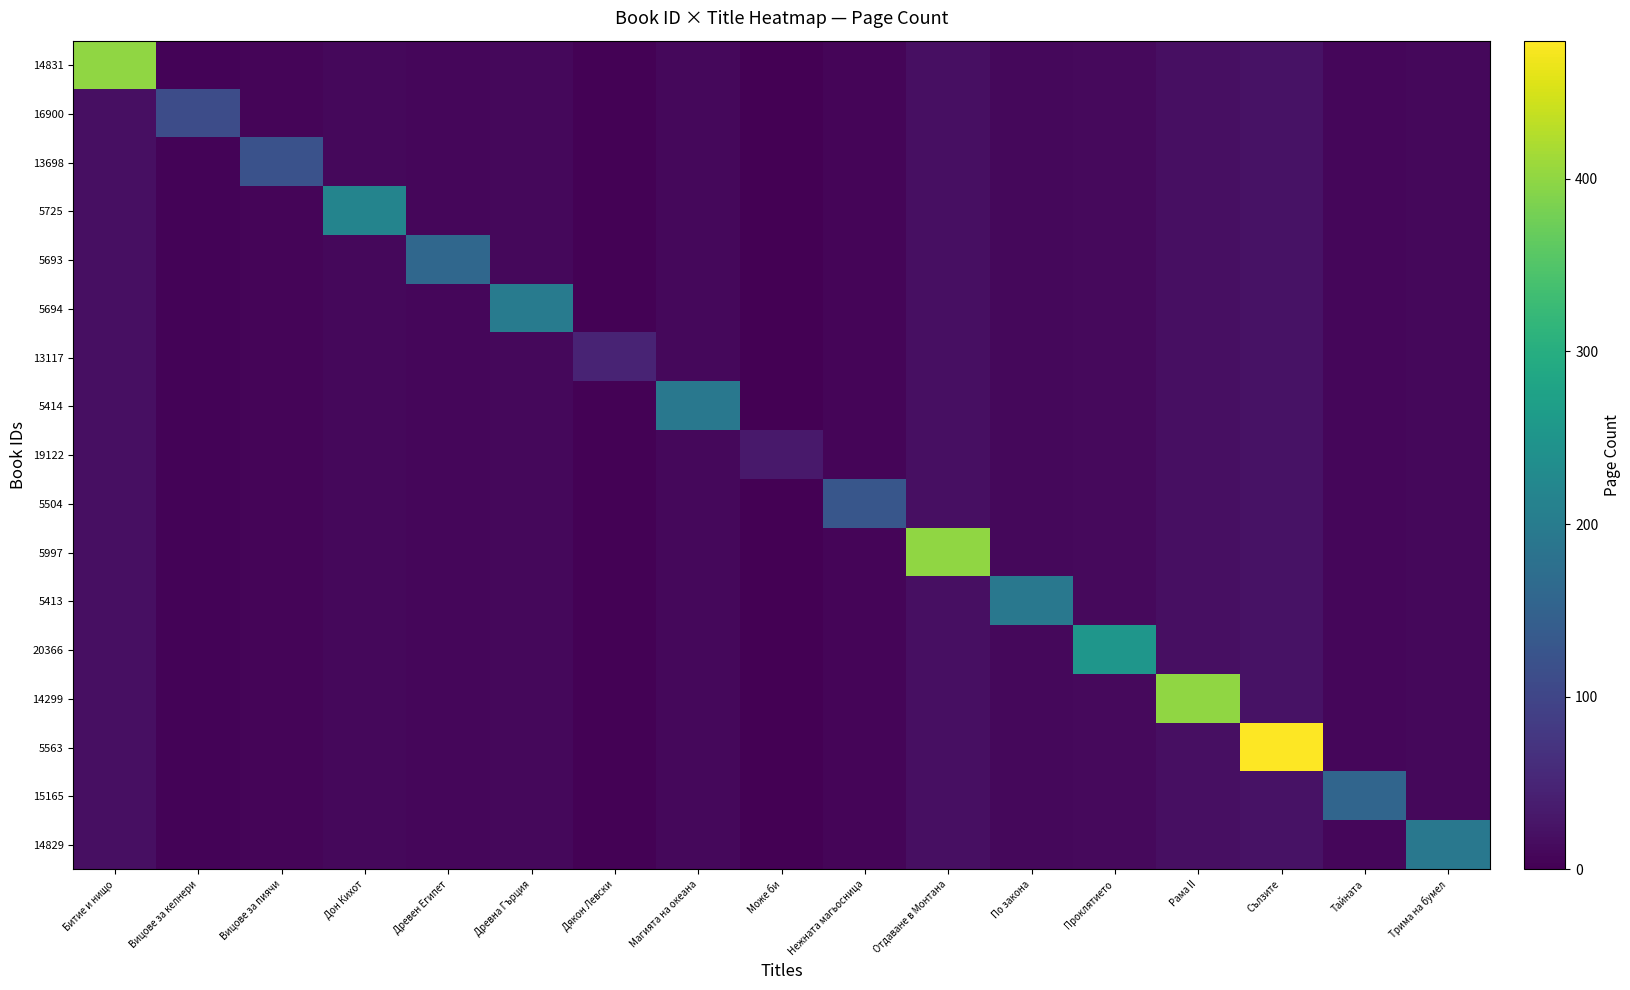

What is the spread (max minus min) of values at Дон Кихот?

205.2